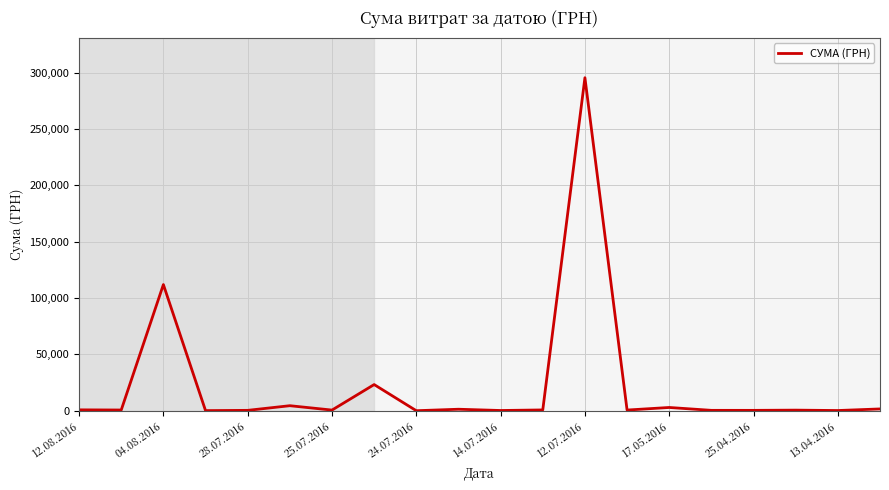

True or false: there are more than 0 points higher than both neighbors.

True